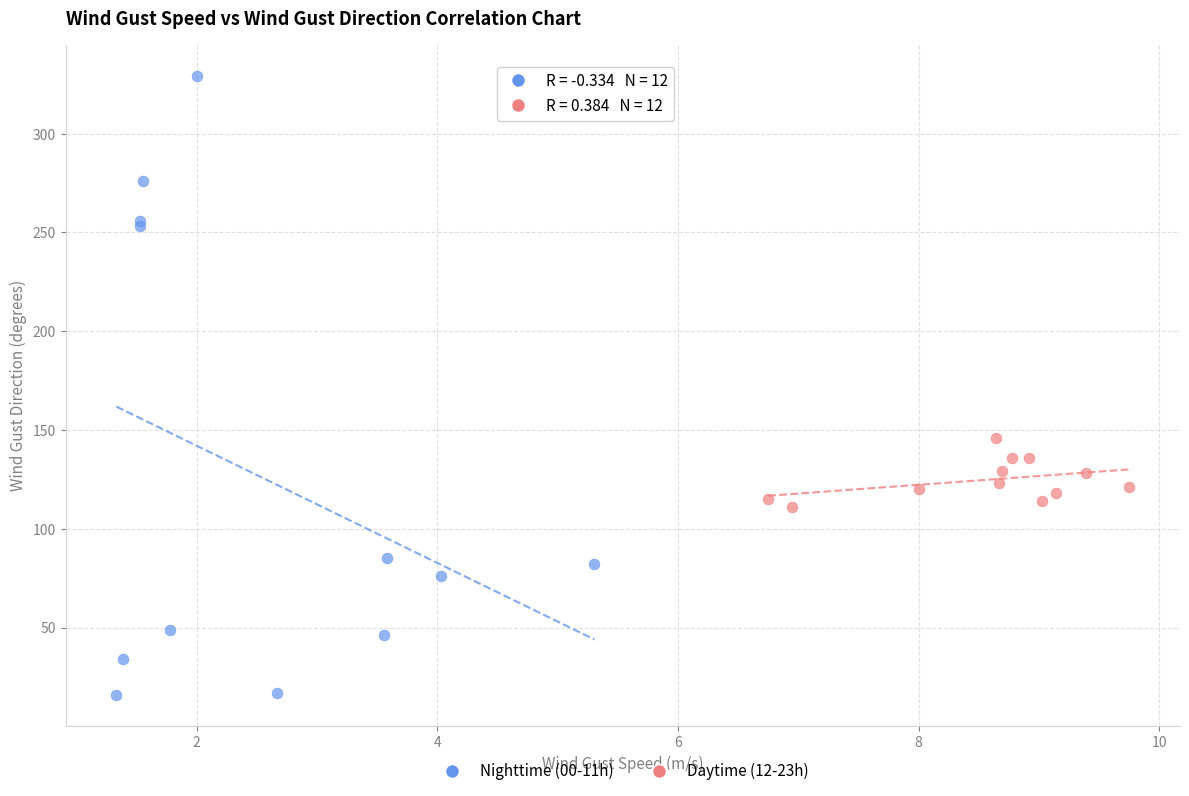

Which series has the largest Y range (max minus min)?

Nighttime (00-11h)